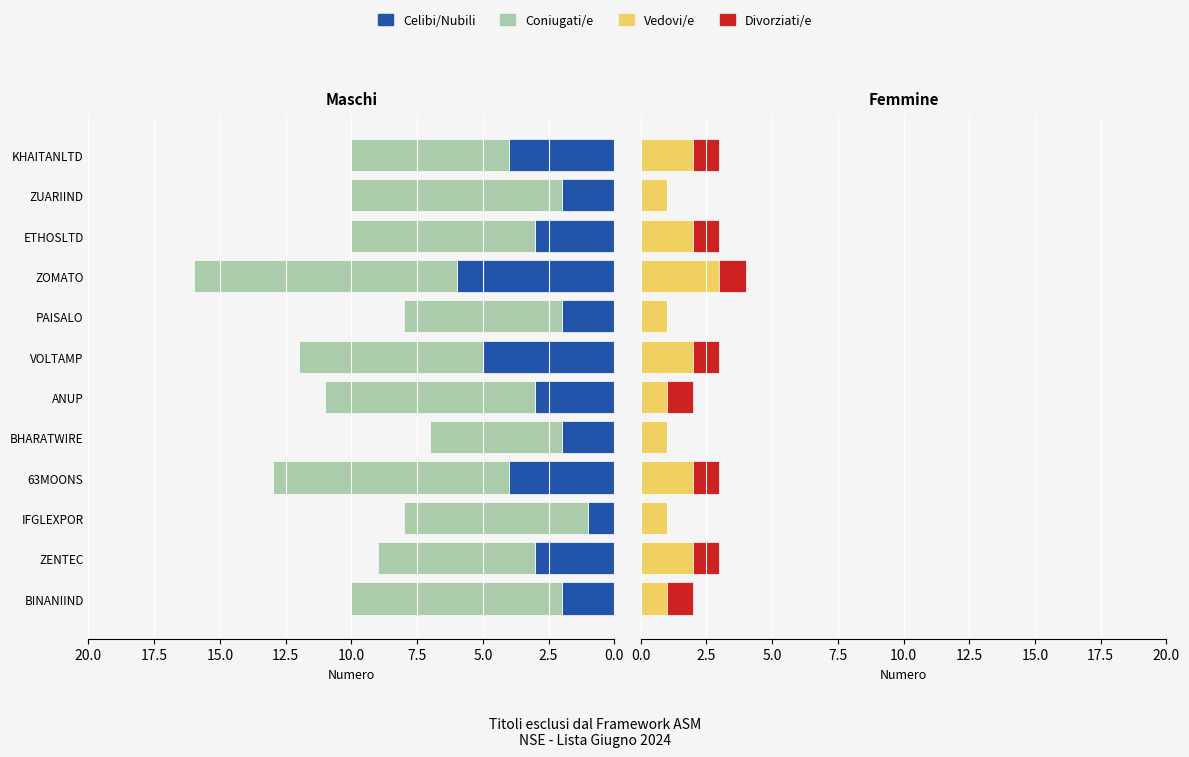

What are all the series names shown in the legend?

Celibi/Nubili, Coniugati/e, Vedovi/e, Divorziati/e